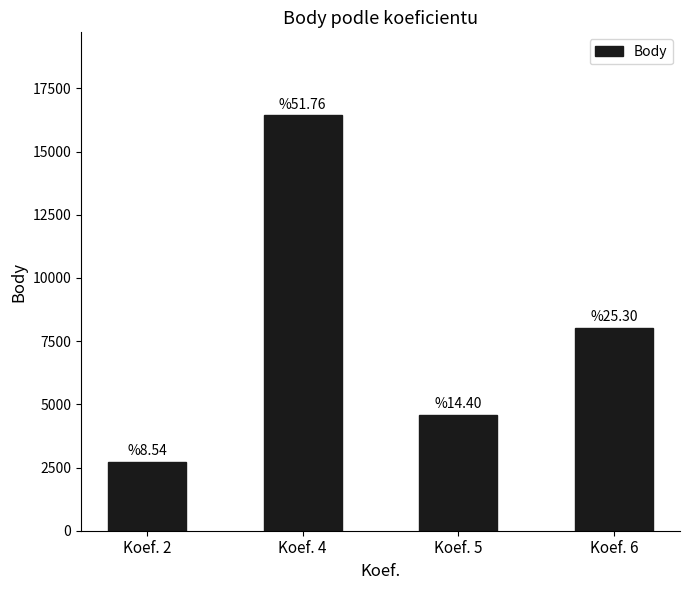

What is the value of the 3rd bar from the left?

4570